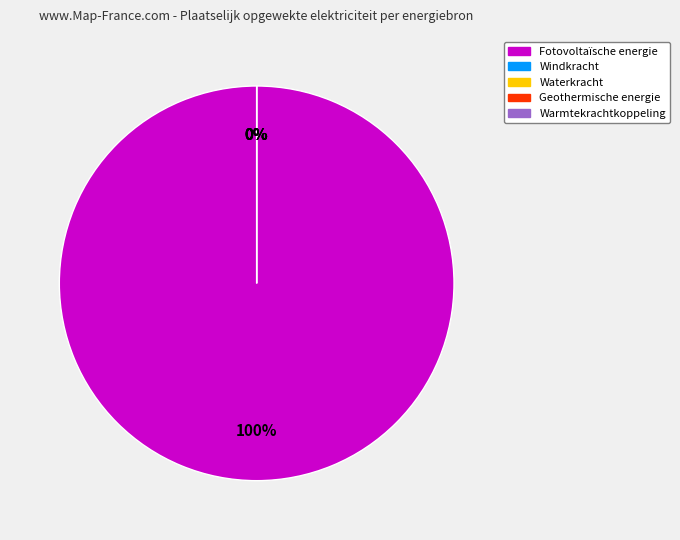

What percentage do Fotovoltaïsche energie and Warmtekrachtkoppeling together represent?

100.0%